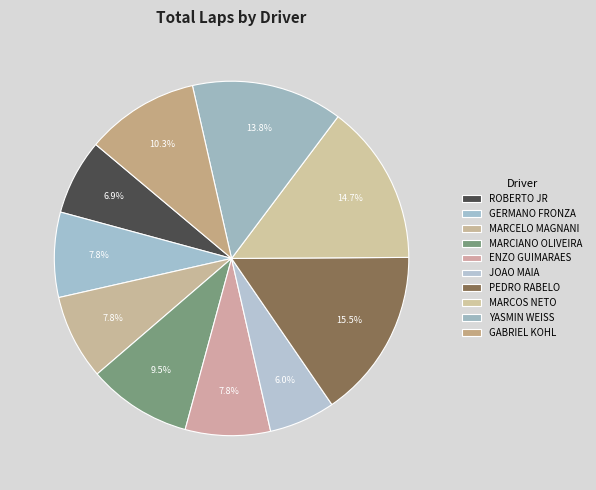

Does PEDRO RABELO represent more than half of the total?

No